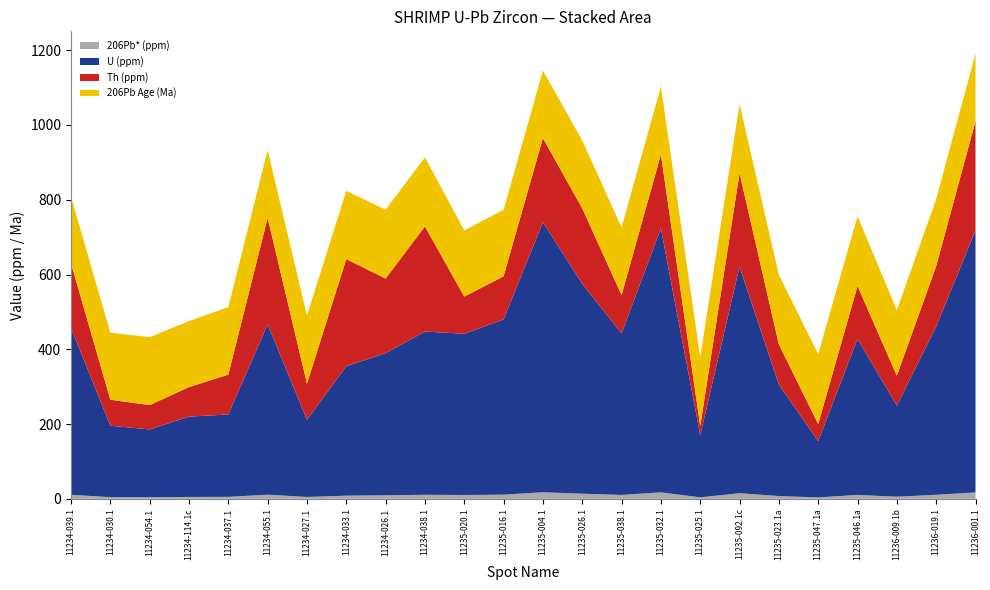

Reading left to right, list all the values displayed in this chart.

206Pb* (ppm): 11234-039.1=10.8	11234-030.1=4.6	11234-054.1=4.5	11234-114.1c=5.1	11234-037.1=5.4	11234-055.1=11.2	11234-027.1=5.1	11234-033.1=8.5	11234-026.1=9.5	11234-038.1=10.9	11235-020.1=10.3	11235-016.1=11.3	11235-004.1=17.6	11235-026.1=13.8	11235-038.1=10.6	11235-032.1=17.3	11235-025.1=4.1	11235-092.1c=15.1	11235-023.1a=7.5	11235-047.1a=3.8	11235-046.1a=10.5	11236-009.1b=5.8	11236-019.1=10.9	11236-001.1=17.1
U (ppm): 11234-039.1=446.6	11234-030.1=191.0	11234-054.1=181.3	11234-114.1c=214.8	11234-037.1=220.3	11234-055.1=455.6	11234-027.1=206.5	11234-033.1=346.3	11234-026.1=380.1	11234-038.1=436.7	11235-020.1=431.2	11235-016.1=468.7	11235-004.1=722.7	11235-026.1=561.3	11235-038.1=432.0	11235-032.1=706.1	11235-025.1=165.9	11235-092.1c=605.9	11235-023.1a=298.2	11235-047.1a=150.7	11235-046.1a=417.4	11236-009.1b=243.5	11236-019.1=450.1	11236-001.1=700.9
Th (ppm): 11234-039.1=172.4	11234-030.1=69.5	11234-054.1=65.0	11234-114.1c=78.9	11234-037.1=106.6	11234-055.1=284.6	11234-027.1=96.5	11234-033.1=286.4	11234-026.1=199.6	11234-038.1=281.1	11235-020.1=99.6	11235-016.1=115.3	11235-004.1=224.8	11235-026.1=201.7	11235-038.1=102.6	11235-032.1=197.9	11235-025.1=25.1	11235-092.1c=250.1	11235-023.1a=107.4	11235-047.1a=45.4	11235-046.1a=141.4	11236-009.1b=80.1	11236-019.1=161.3	11236-001.1=291.9
206Pb Age (Ma): 11234-039.1=178.3	11234-030.1=179.4	11234-054.1=181.8	11234-114.1c=176.8	11234-037.1=180.8	11234-055.1=181.3	11234-027.1=182.2	11234-033.1=182.5	11234-026.1=184.4	11234-038.1=184.8	11235-020.1=177.1	11235-016.1=178.0	11235-004.1=180.5	11235-026.1=182.1	11235-038.1=181.0	11235-032.1=181.5	11235-025.1=184.3	11235-092.1c=184.8	11235-023.1a=185.9	11235-047.1a=187.0	11235-046.1a=186.6	11236-009.1b=175.4	11236-019.1=179.6	11236-001.1=181.0